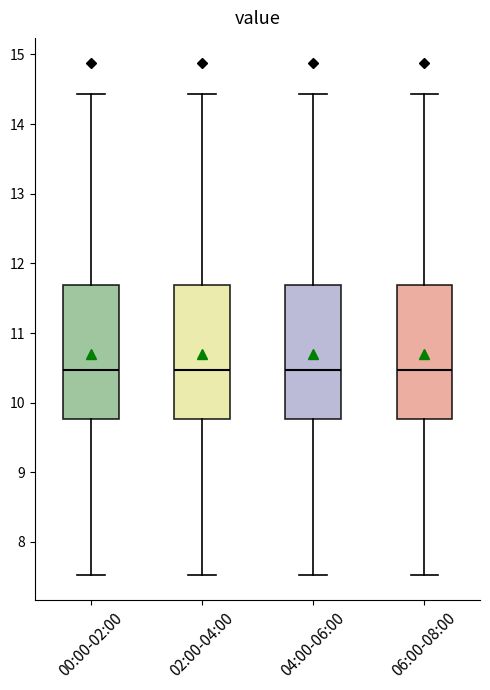

Reading left to right, read every box against the y-axis: the position of its median line, the range the box covers, and the ends of its whiskers. The values are not printed on the chart, so give them approximately, as read against the axis.

00:00-02:00: median 10.5, box 9.8 to 11.7, whiskers 7.5 to 14.4
02:00-04:00: median 10.5, box 9.8 to 11.7, whiskers 7.5 to 14.4
04:00-06:00: median 10.5, box 9.8 to 11.7, whiskers 7.5 to 14.4
06:00-08:00: median 10.5, box 9.8 to 11.7, whiskers 7.5 to 14.4